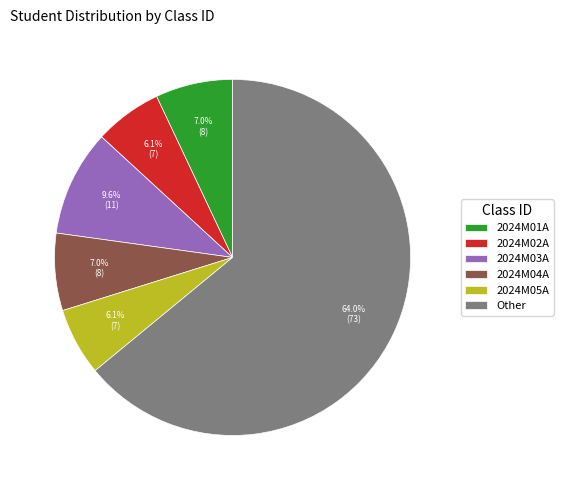

What is the majority slice?

Other